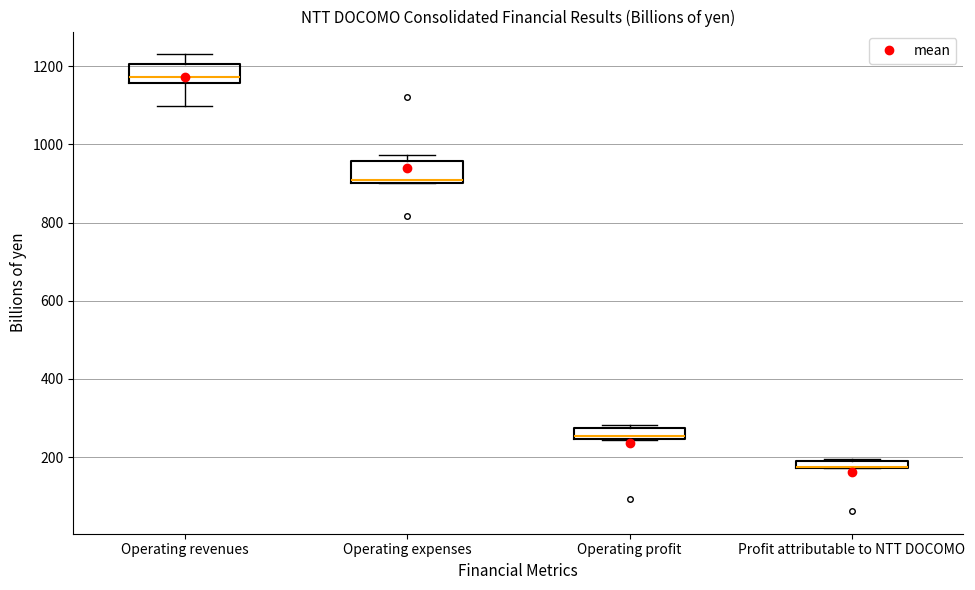

Where is the upper edge of the box for Profit attributable to NTT DOCOMO on the y-axis? The values are not printed on the chart, so give them approximately, as read against the axis.

200